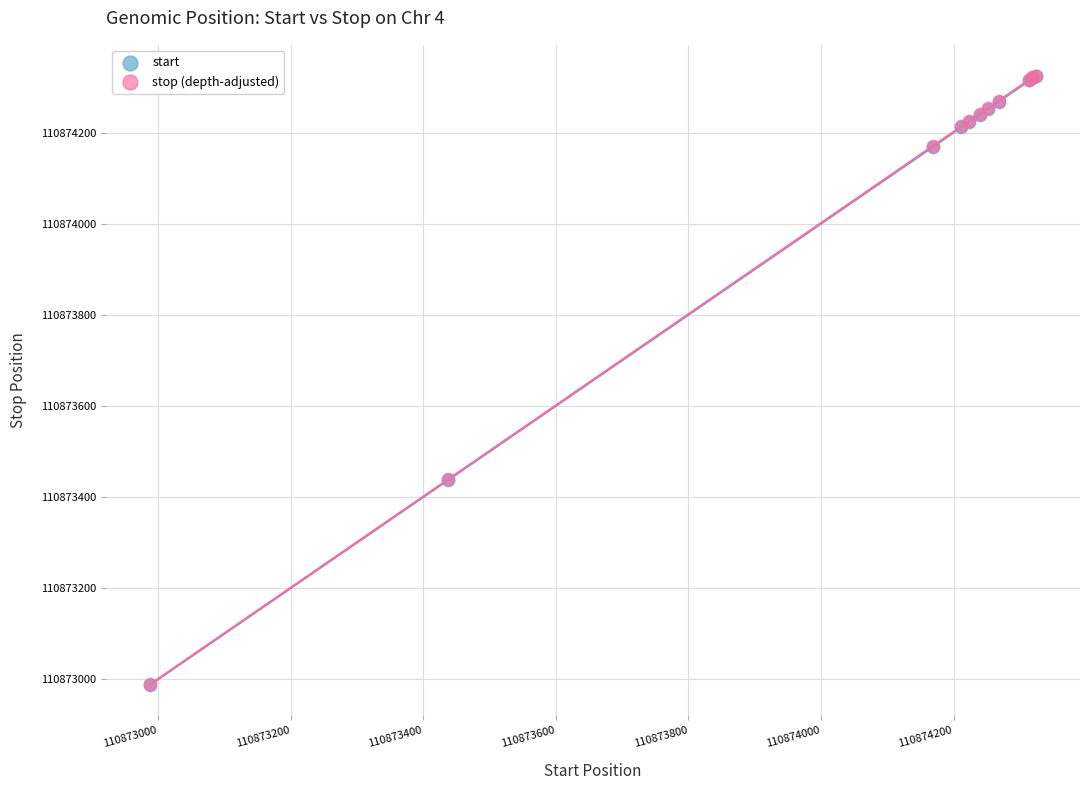

What are all the series names shown in the legend?

start, stop (depth-adjusted)